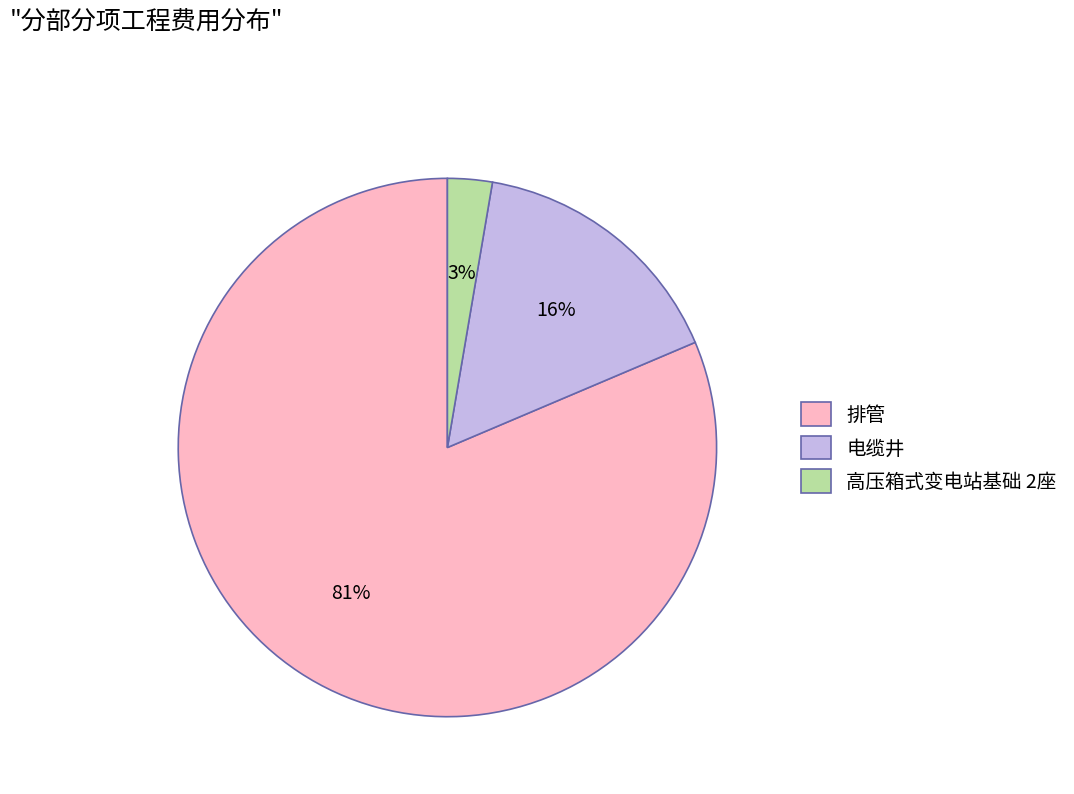

To the nearest percent, what percentage of the pie is 高压箱式变电站基础 2座?

3%